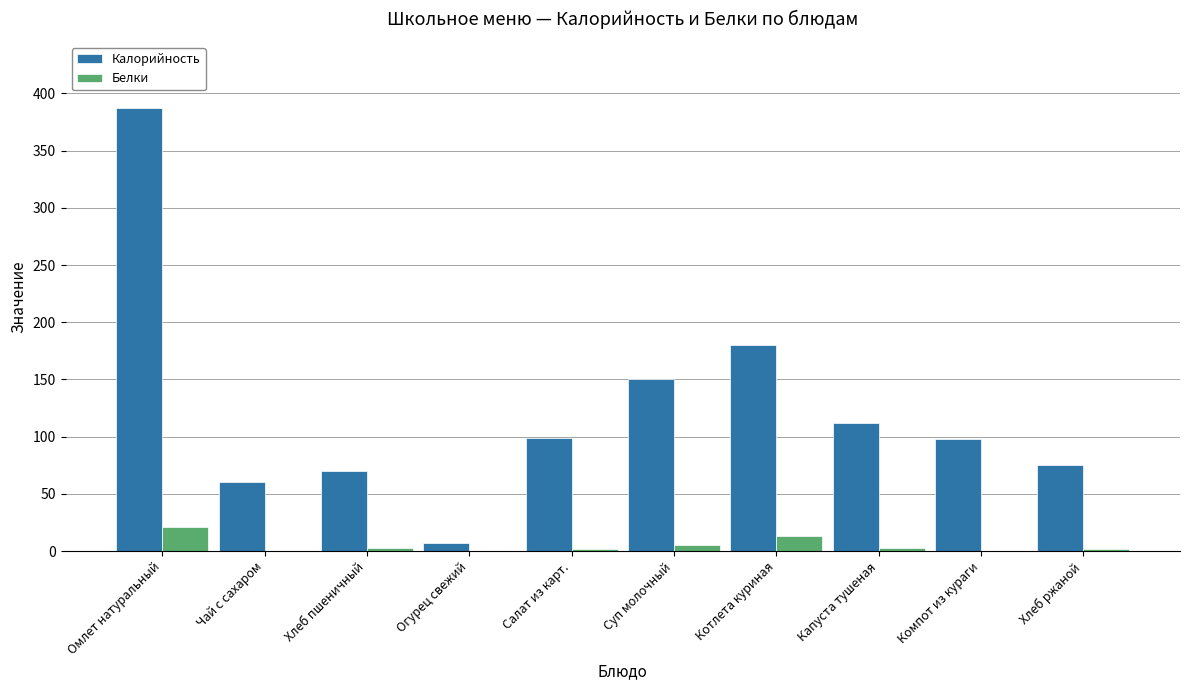

At which category is the sum across all series the highest?

Омлет натуральный